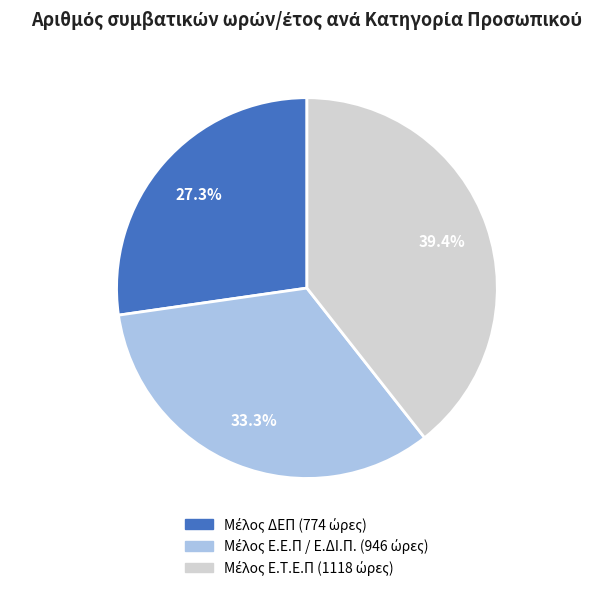

Does any single category account for the majority?

No